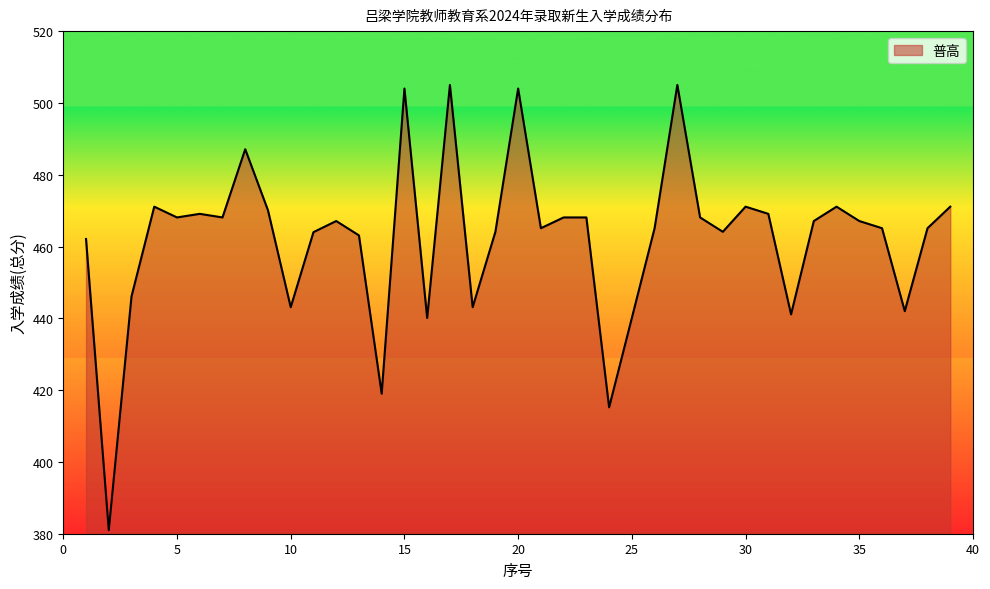

What is the greatest value displayed?

505.0